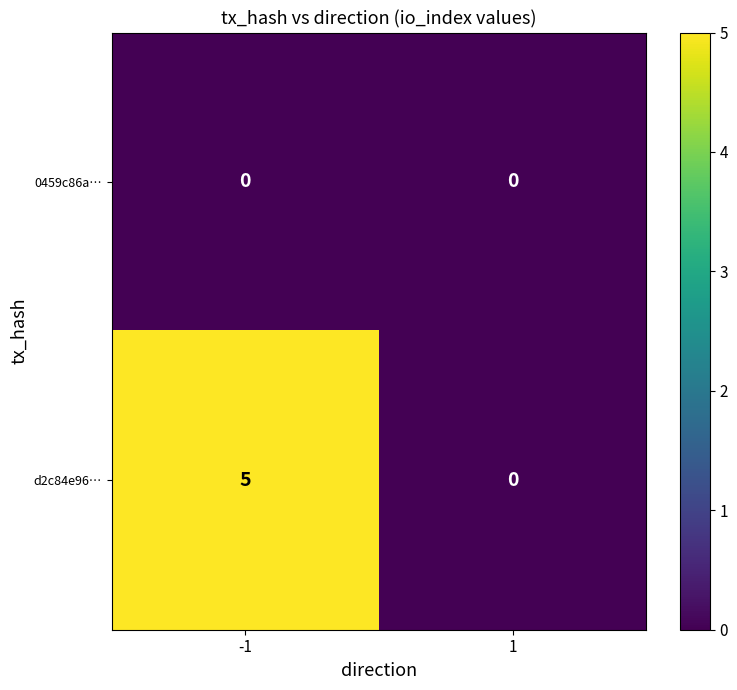

Reading left to right, transcribe all the data shown in this chart.

0459c86a…: 0	0
d2c84e96…: 5	0